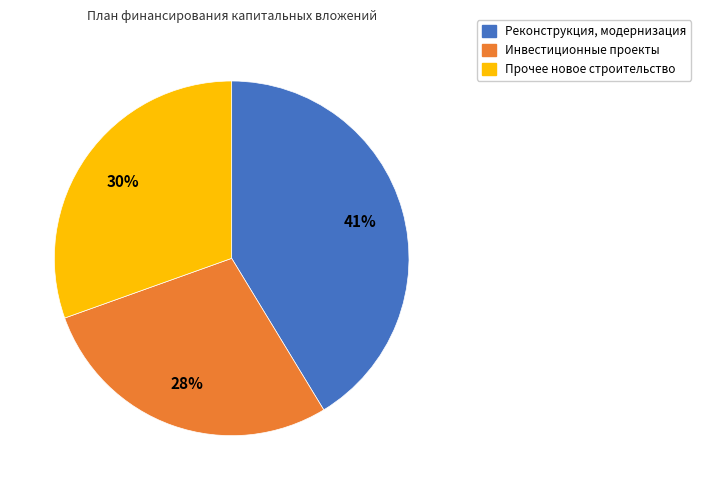

How many slices are in this pie chart?

3